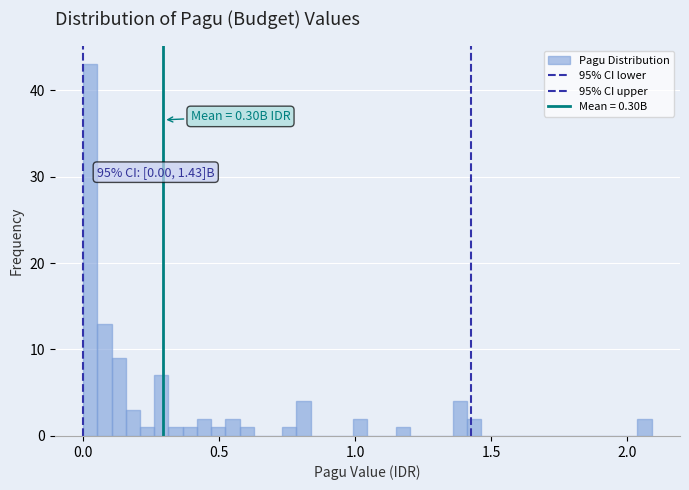

Read against the x-axis, roughly where is the centre of the tallest bar?

0.05